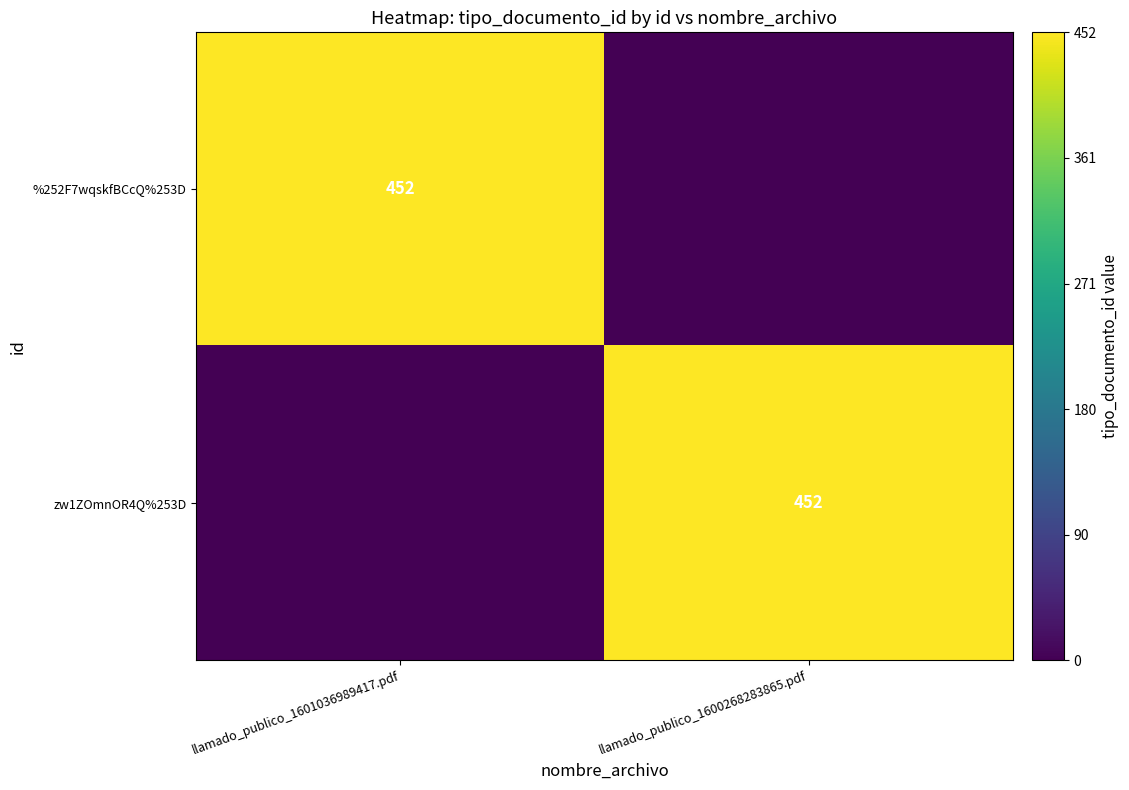

The zw1ZOmnOR4Q%253D series shows 246 at llamado_publico_1600268283865.pdf. True or false?

False